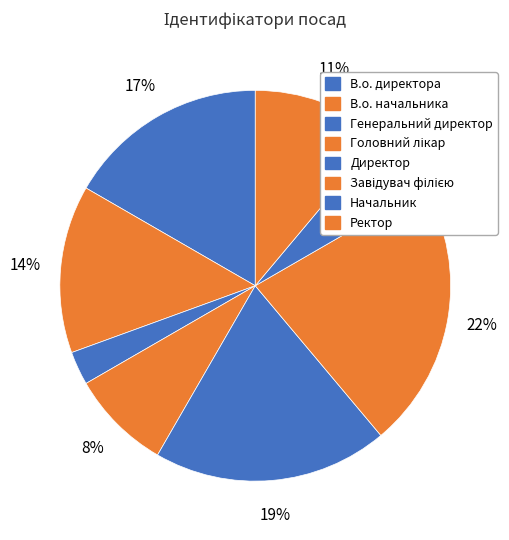

Is it true that Начальник is 19% of the pie?

False